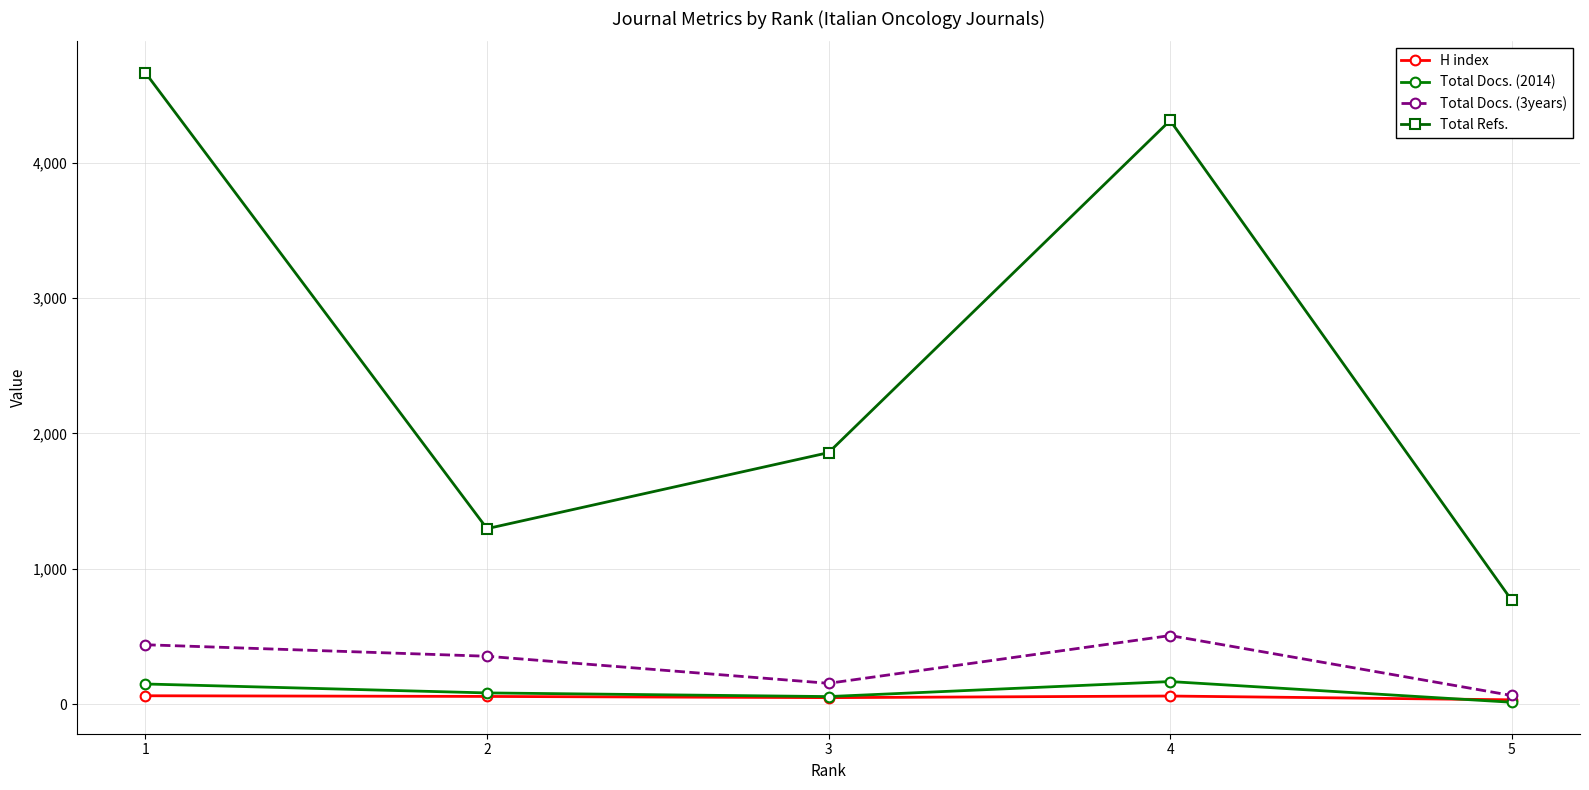

True or false: H index and Total Refs. cross at least once.

False